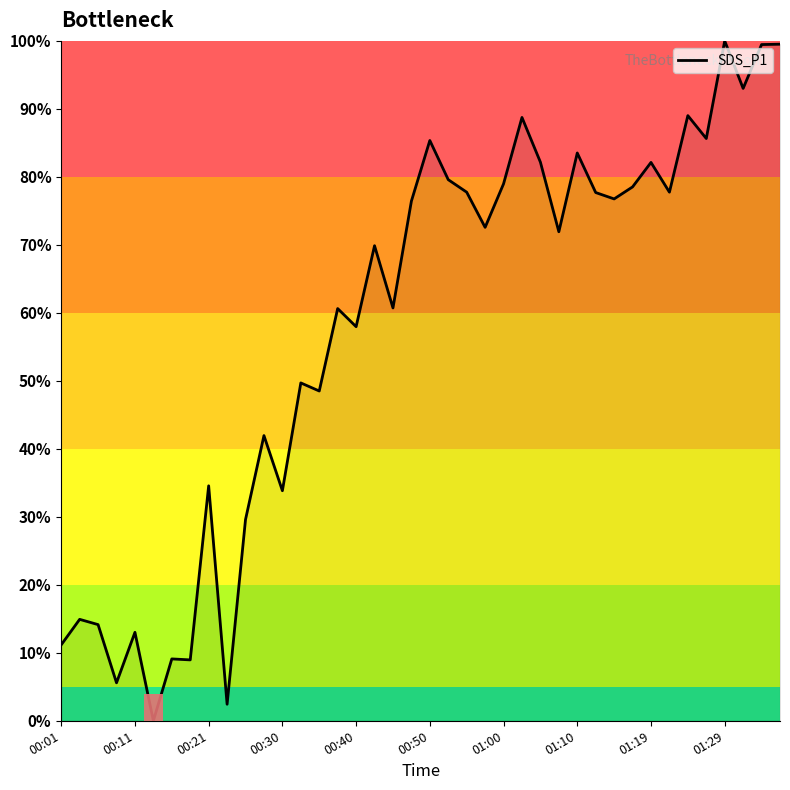

What is the difference between the maximum and minimum values?

100.0